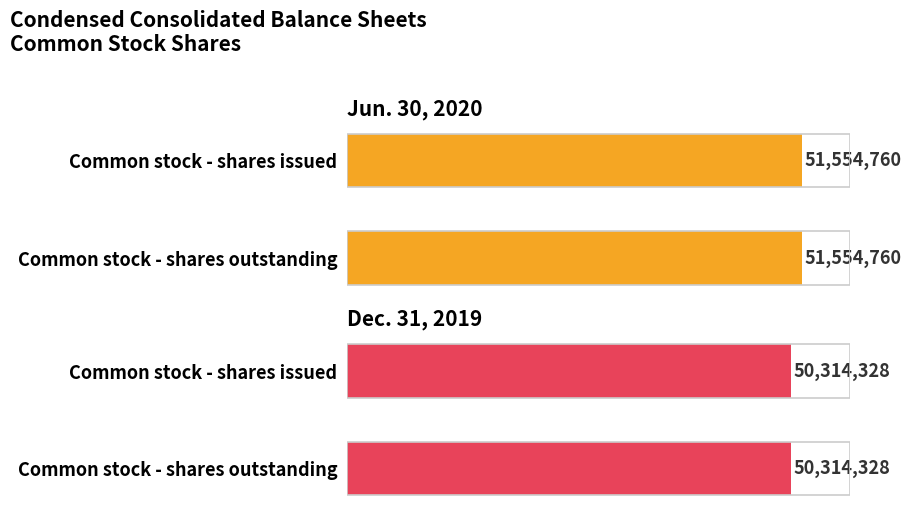

What is the label of the 1st bar from the left?

Common stock - shares issued